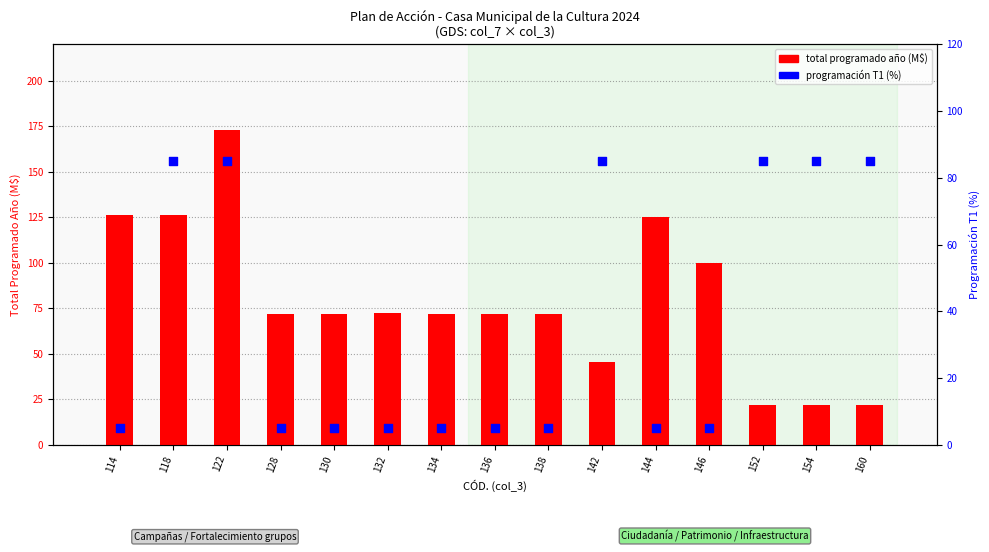

Which series reaches the minimum Y coordinate?

programación T1 (%)